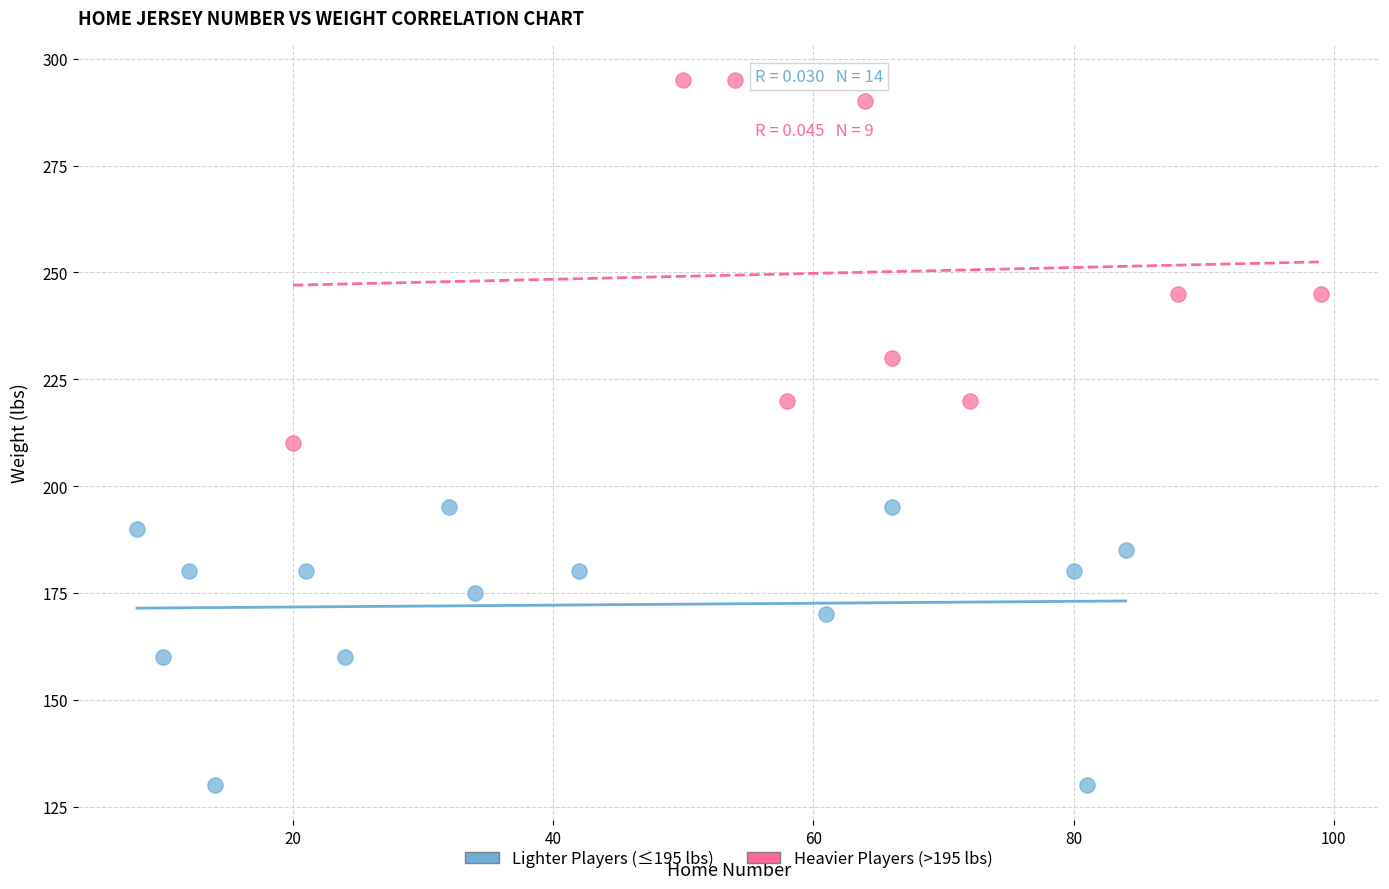

What are all the series names shown in the legend?

Lighter Players (≤195 lbs), Heavier Players (>195 lbs)